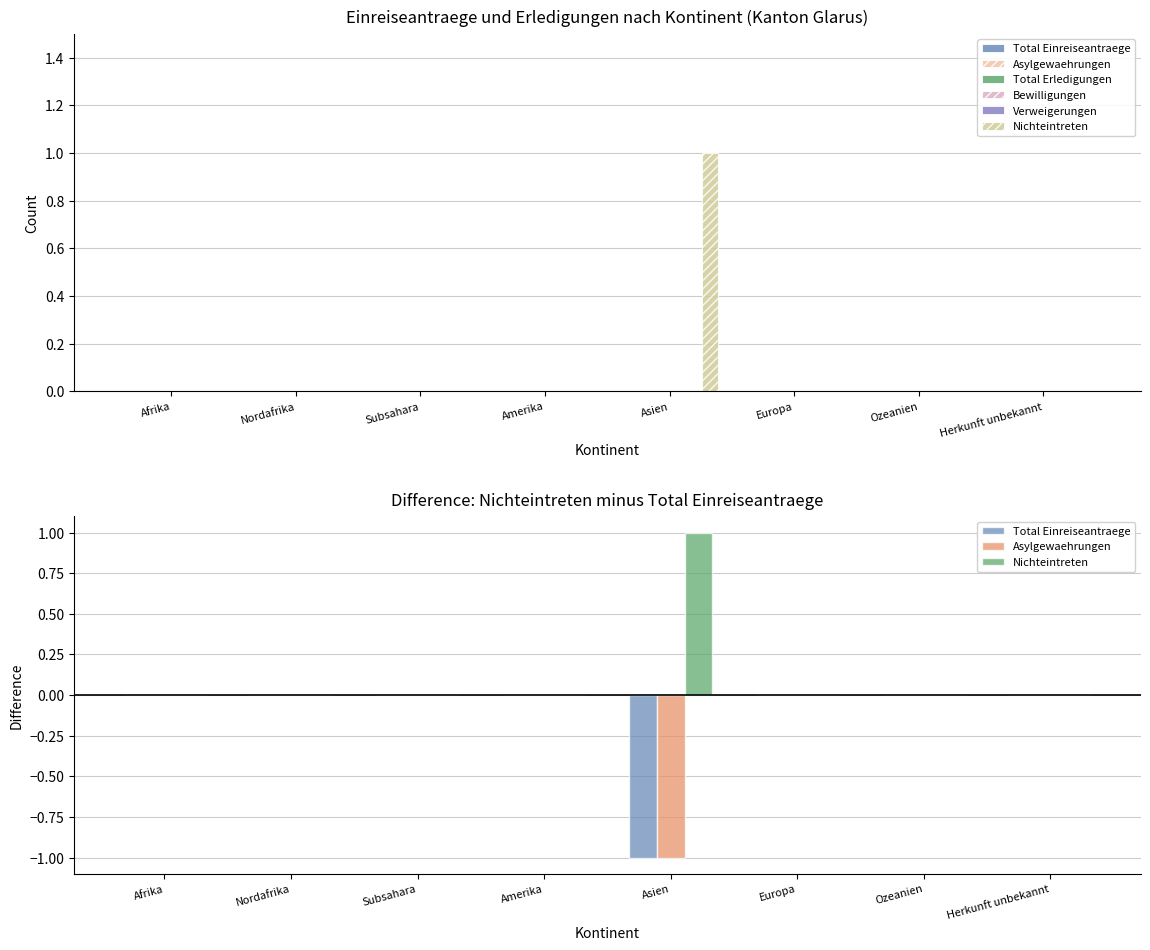

Reading left to right, list all the values displayed in this chart.

Total Einreiseantraege: Afrika=0	Nordafrika=0	Subsahara=0	Amerika=0	Asien=-1	Europa=0	Ozeanien=0	Herkunft unbekannt=0
Asylgewaehrungen: Afrika=0	Nordafrika=0	Subsahara=0	Amerika=0	Asien=-1	Europa=0	Ozeanien=0	Herkunft unbekannt=0
Total Erledigungen: Afrika=0	Nordafrika=0	Subsahara=0	Amerika=0	Asien=0	Europa=0	Ozeanien=0	Herkunft unbekannt=0
Bewilligungen: Afrika=0	Nordafrika=0	Subsahara=0	Amerika=0	Asien=0	Europa=0	Ozeanien=0	Herkunft unbekannt=0
Verweigerungen: Afrika=0	Nordafrika=0	Subsahara=0	Amerika=0	Asien=0	Europa=0	Ozeanien=0	Herkunft unbekannt=0
Nichteintreten: Afrika=0	Nordafrika=0	Subsahara=0	Amerika=0	Asien=1	Europa=0	Ozeanien=0	Herkunft unbekannt=0